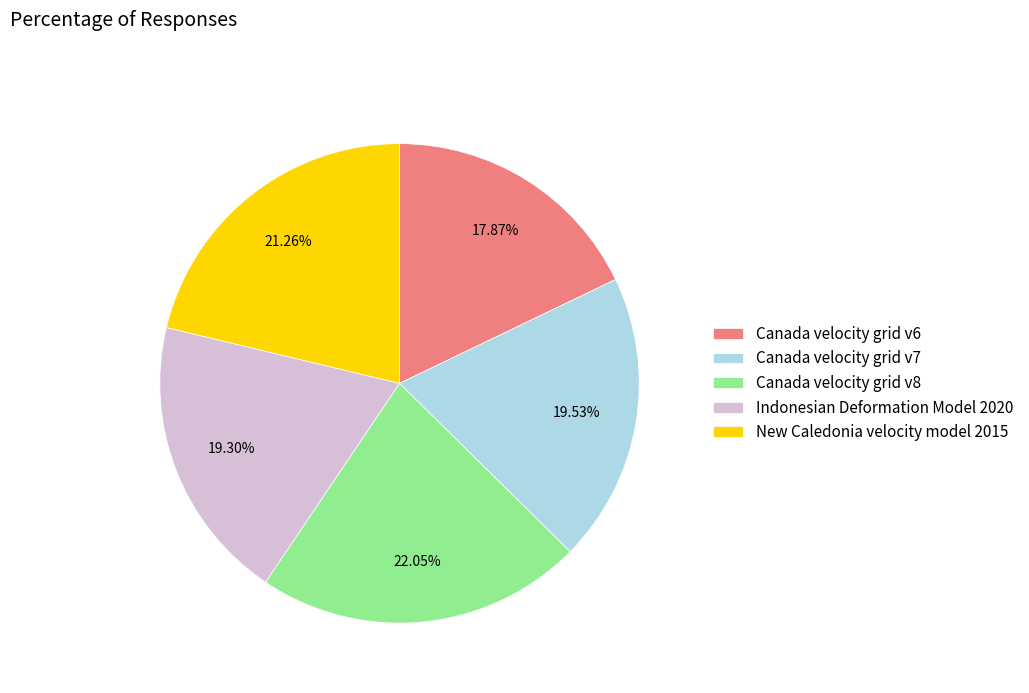

To the nearest percent, what portion does Canada velocity grid v7 represent?

20%